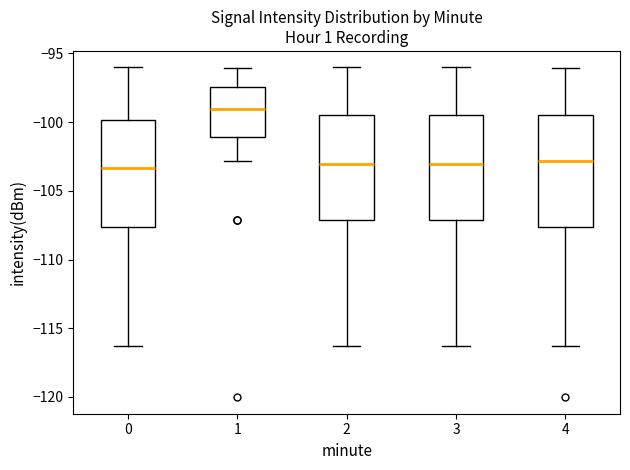

Reading left to right, transcribe this box plot: for each box, give where its median line is, the range the box spans, and where its two whiskers end, as read against the y-axis. The values are not printed on the chart, so give them approximately, as read against the axis.

0: median -103.5, box -107.5 to -100.0, whiskers -116.5 to -96.0
1: median -99.0, box -101.0 to -97.5, whiskers -103.0 to -96.0
2: median -103.0, box -107.0 to -99.5, whiskers -116.5 to -96.0
3: median -103.0, box -107.0 to -99.5, whiskers -116.5 to -96.0
4: median -103.0, box -107.5 to -99.5, whiskers -116.5 to -96.0